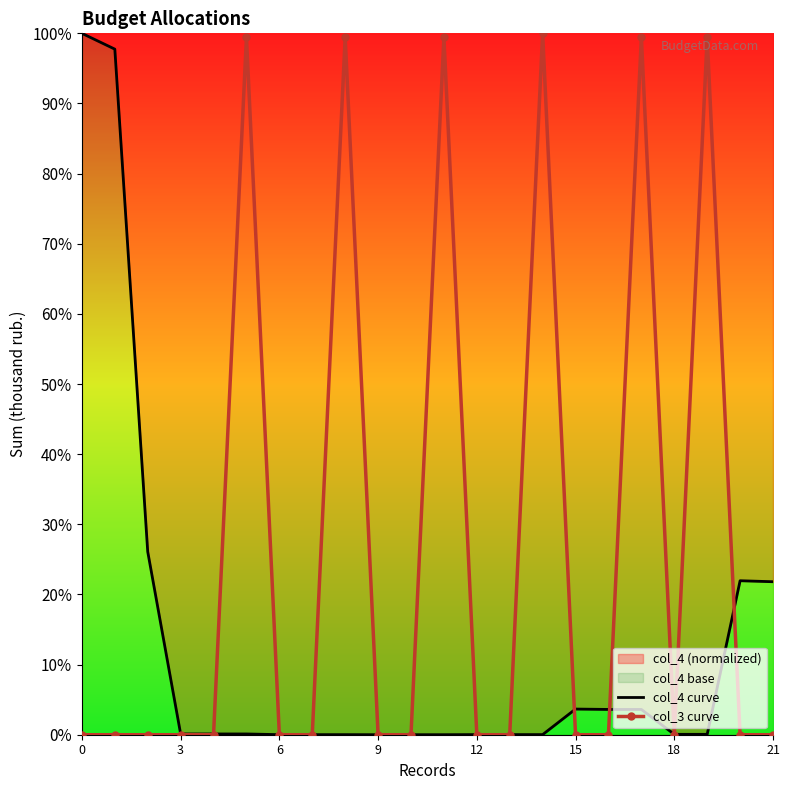

List the series in order of their overall mean, lowest first.

col_4 curve, col_3 curve